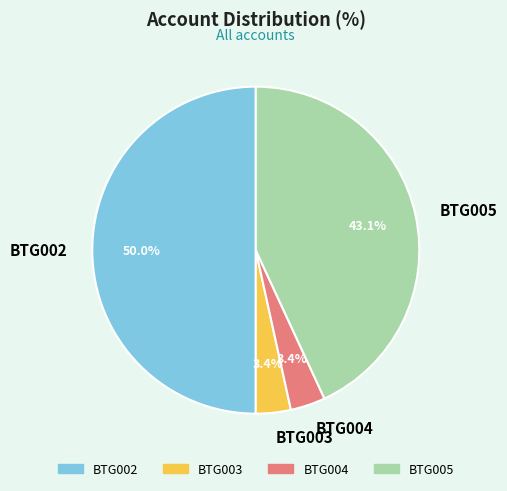

Does BTG005 represent more than half of the total?

No